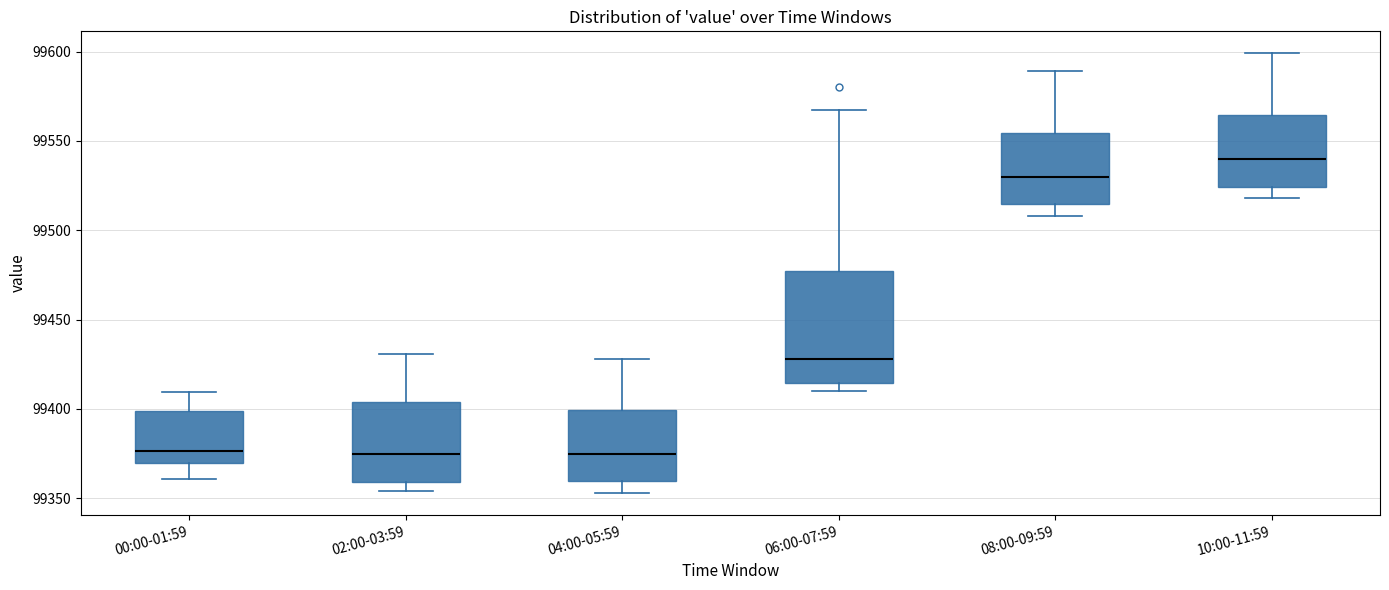

Reading left to right, read every box against the y-axis: the position of its median line, the range the box covers, and the ends of its whiskers. The values are not printed on the chart, so give them approximately, as read against the axis.

00:00-01:59: median 99375, box 99370 to 99400, whiskers 99360 to 99410
02:00-03:59: median 99375, box 99360 to 99405, whiskers 99355 to 99430
04:00-05:59: median 99375, box 99360 to 99400, whiskers 99355 to 99430
06:00-07:59: median 99430, box 99415 to 99475, whiskers 99410 to 99570
08:00-09:59: median 99530, box 99515 to 99555, whiskers 99510 to 99590
10:00-11:59: median 99540, box 99525 to 99565, whiskers 99520 to 99600